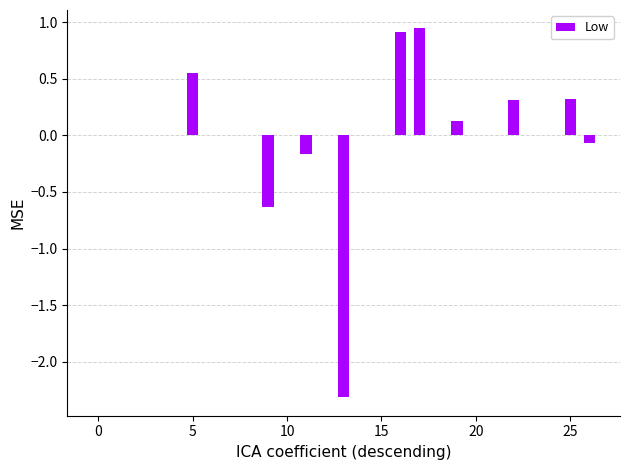

Are the bars horizontal?

No